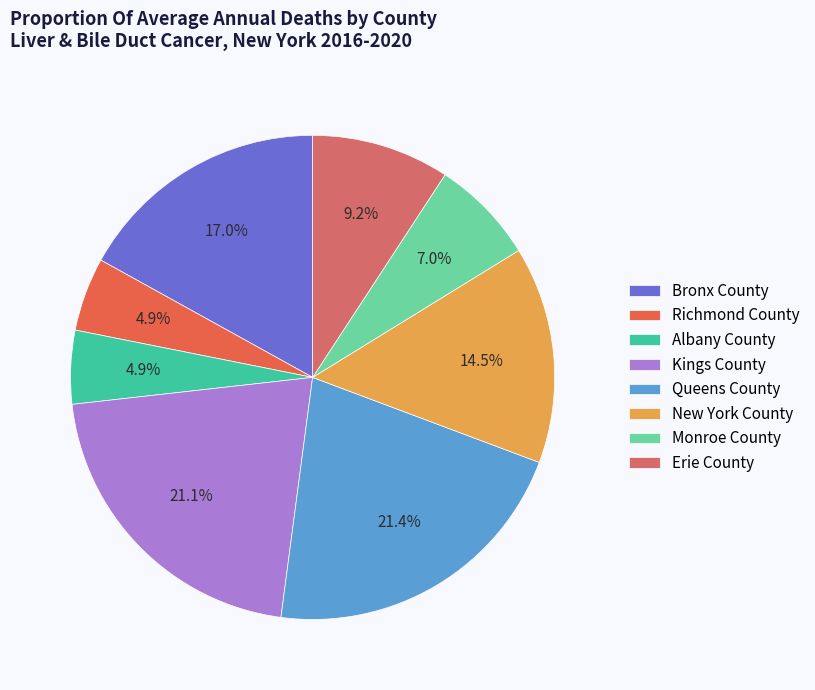

What is the total percentage of Monroe County and Erie County?

16.2%